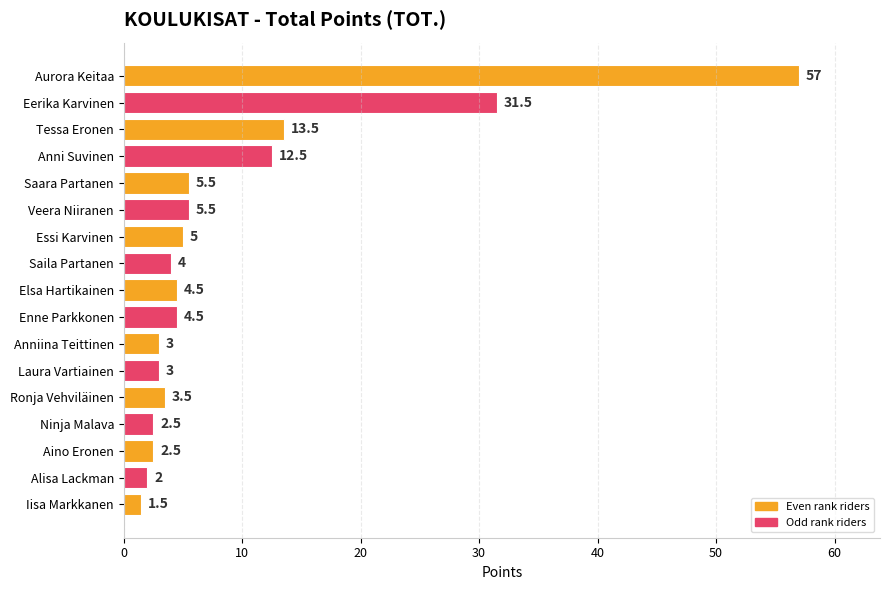

True or false: the data shows 4.5 at Enne Parkkonen.

True